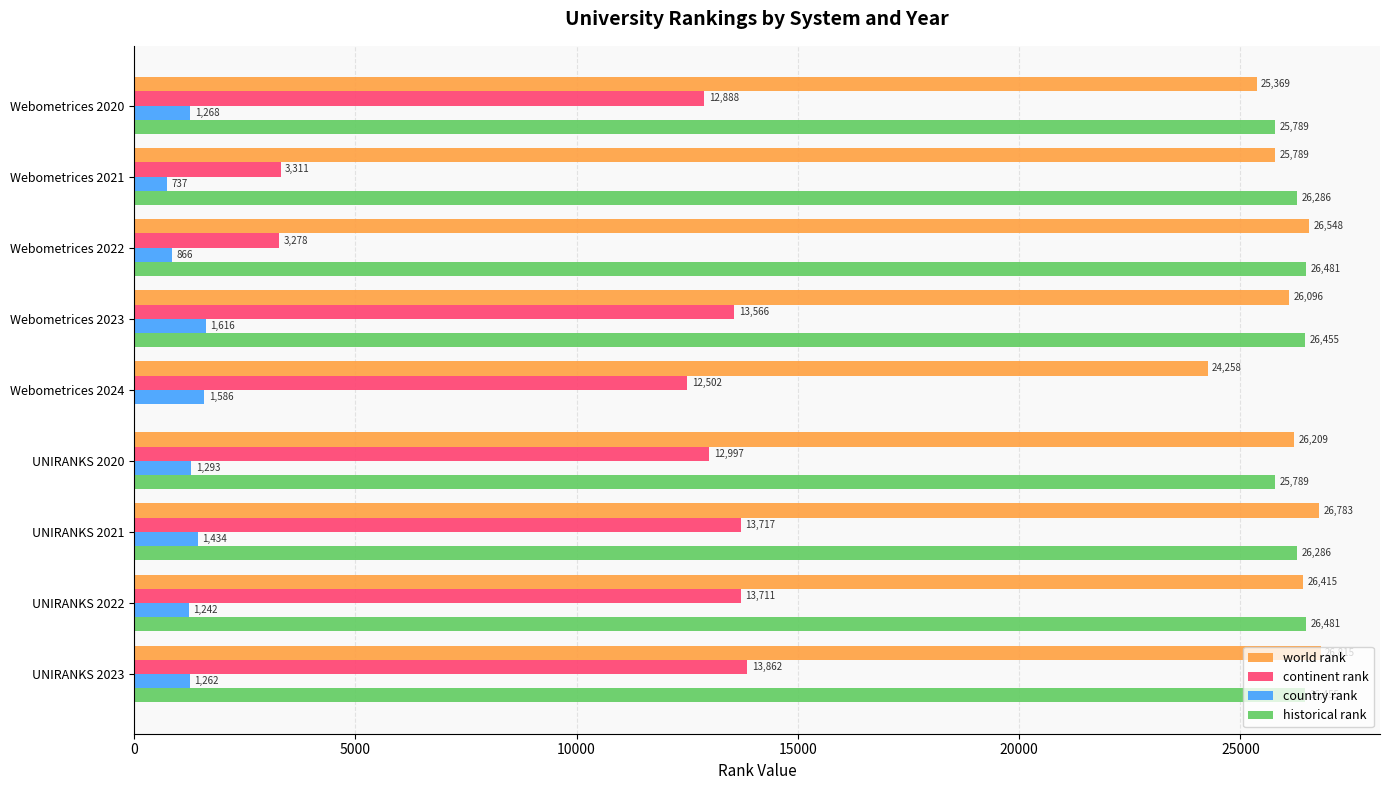

Which label corresponds to the largest value in the chart?

UNIRANKS 2023